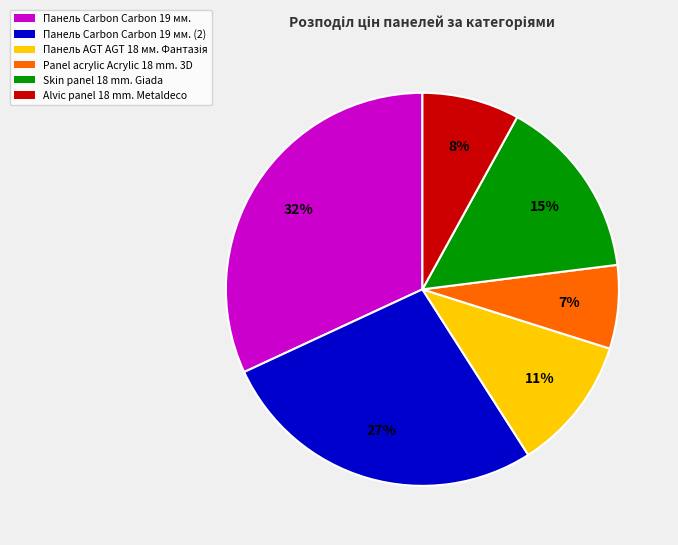

Between Панель Carbon Carbon 19 мм. and Skin panel 18 mm. Giada, which is larger?

Панель Carbon Carbon 19 мм.